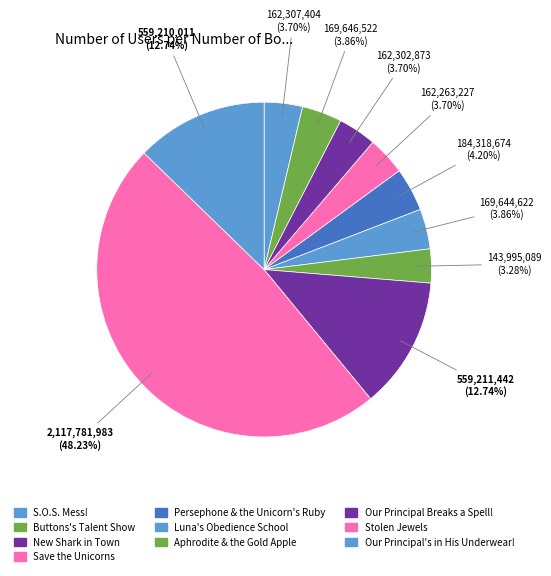

Combined, what portion of the pie is Buttons's Talent Show and Our Principal's in His Underwear!?

16.6%